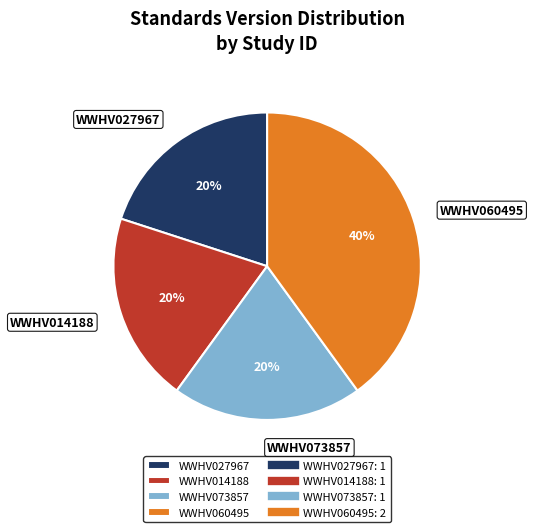

What is the largest slice in the pie chart?

WWHV060495